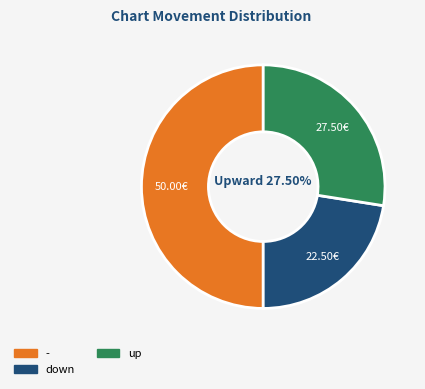

Combined, do up and - account for over 50%?

Yes